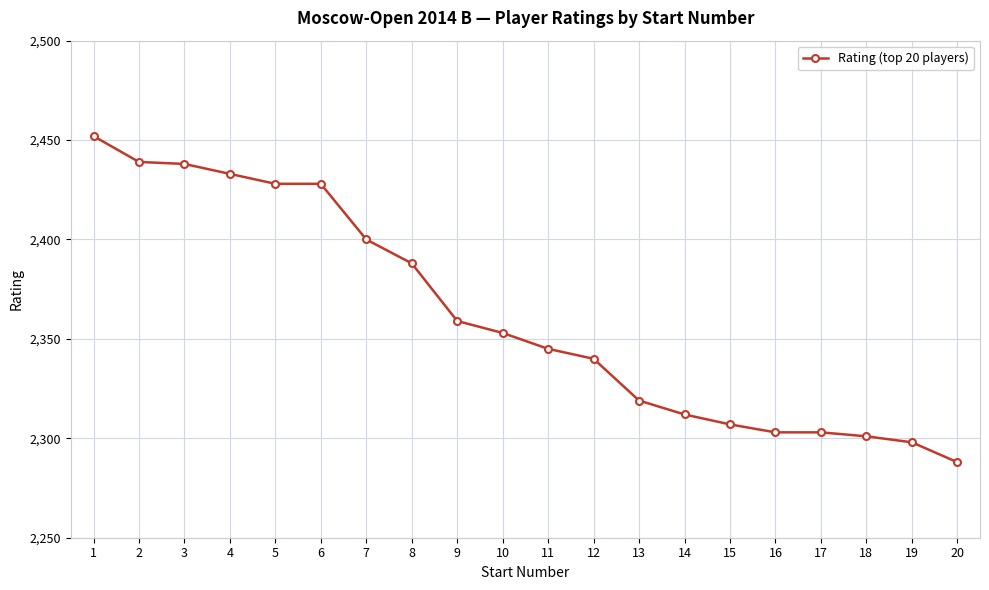

What is the smallest value displayed?

2288